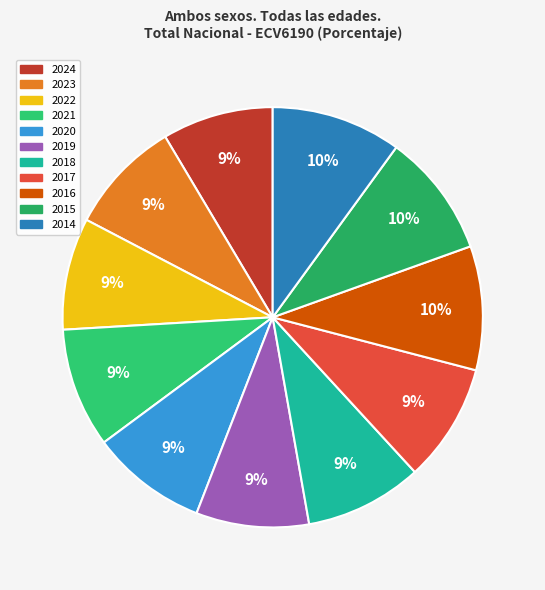

Is there any slice that represents more than half of the pie?

No